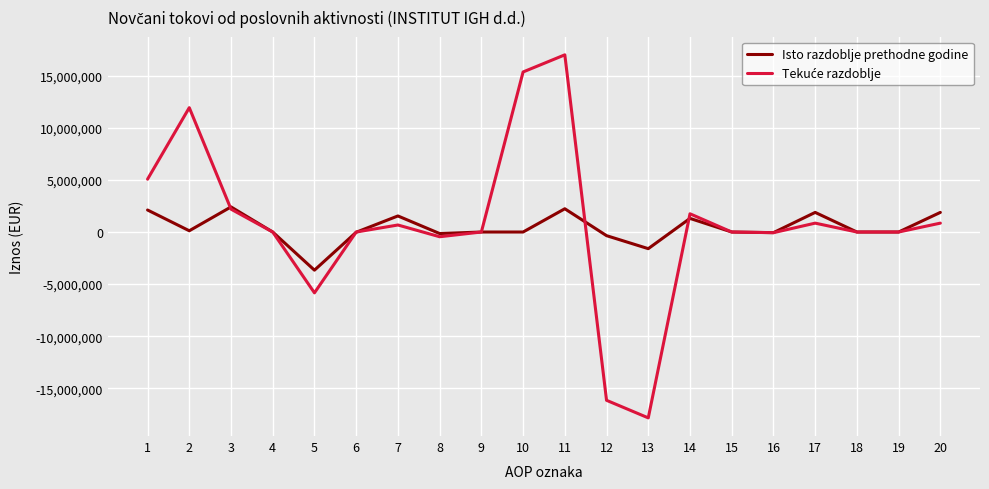

Which category has the lowest value across all series?

13